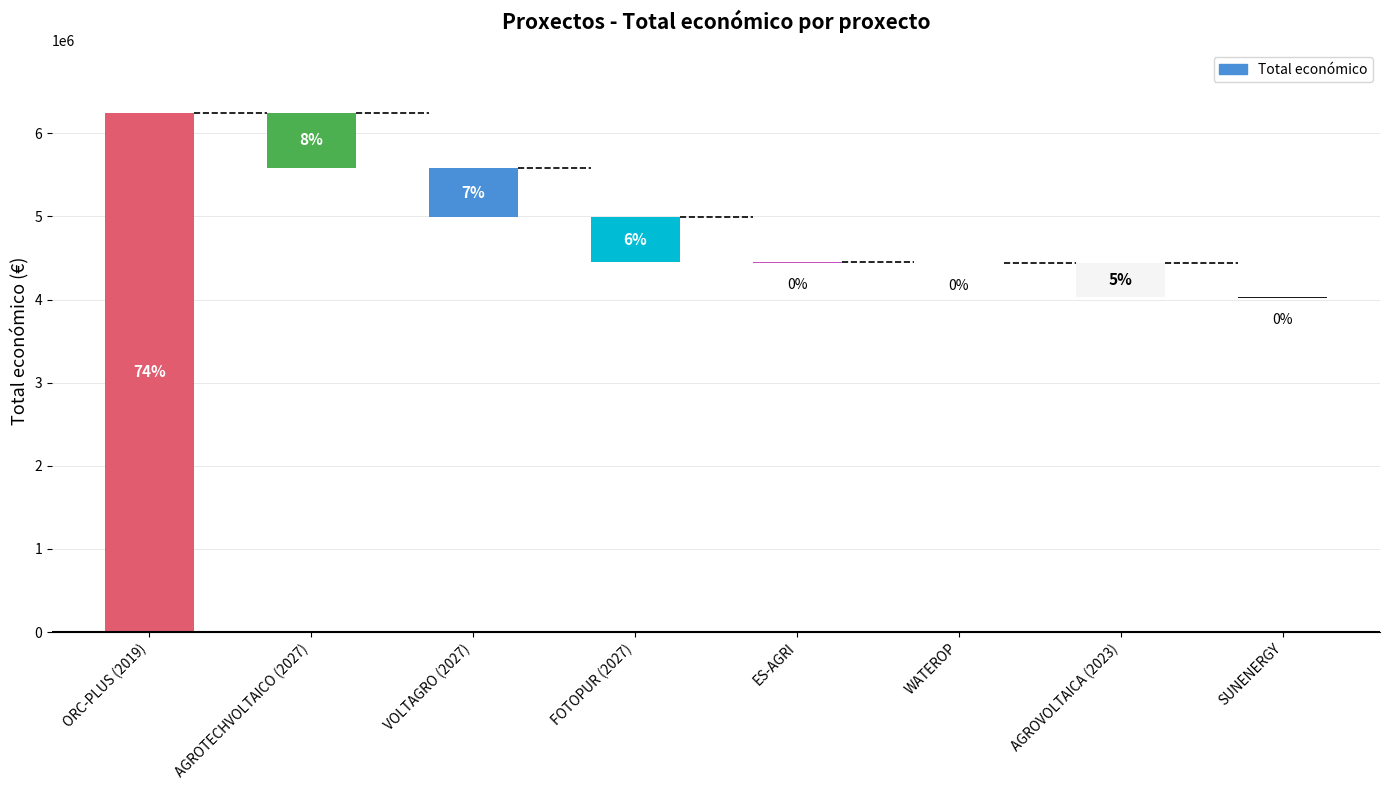

What is the smallest value displayed?

4500